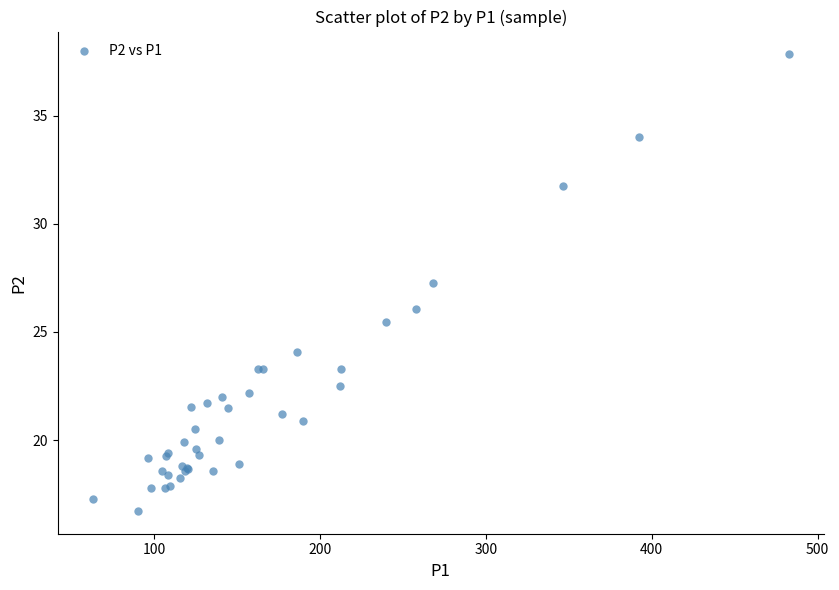

What Y value in the scatter plot is closest to 27?

27.3